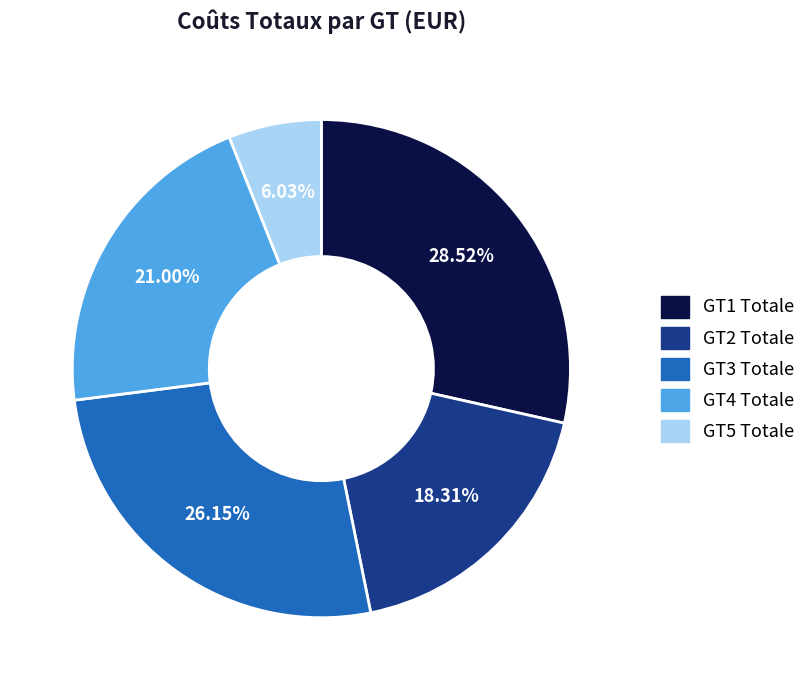

To the nearest percent, what percentage of the pie is GT1 Totale?

29%